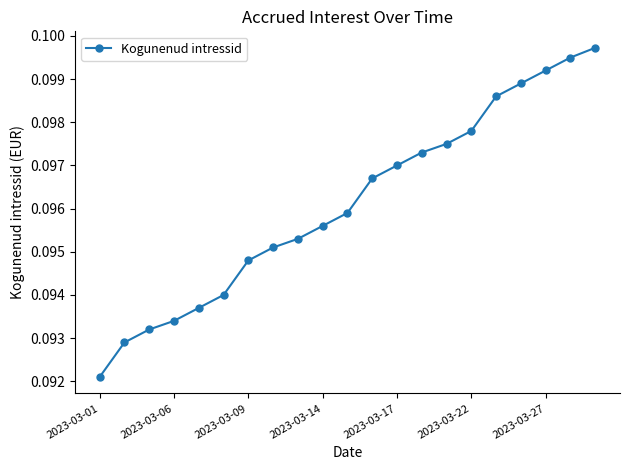

Count the values in the range 0 to 1.

21